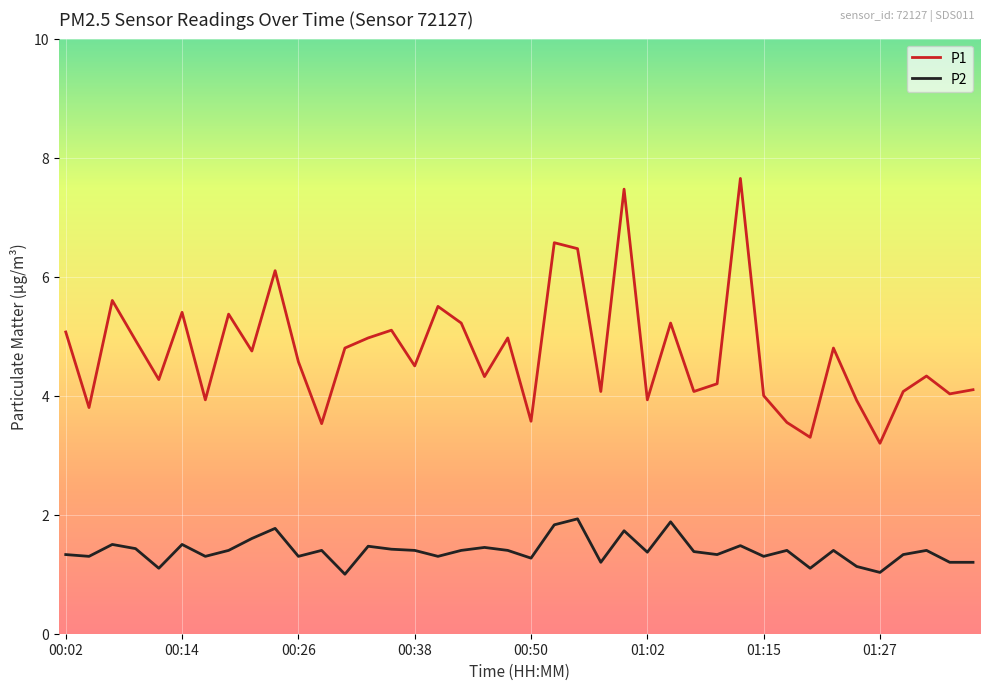

Which series has the largest range (max minus min)?

P1